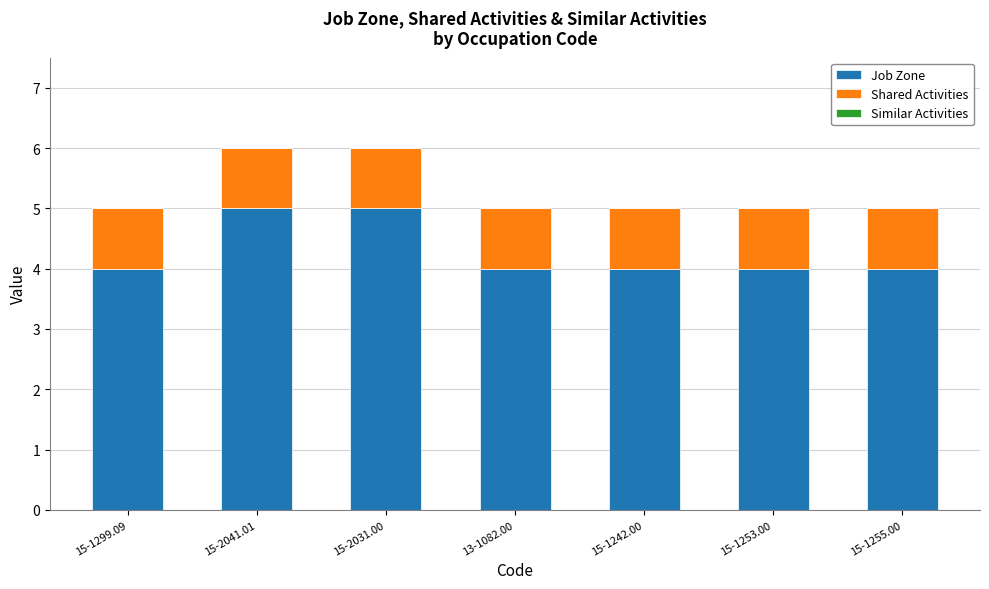

Reading left to right, transcribe the values for Job Zone.

4	5	5	4	4	4	4